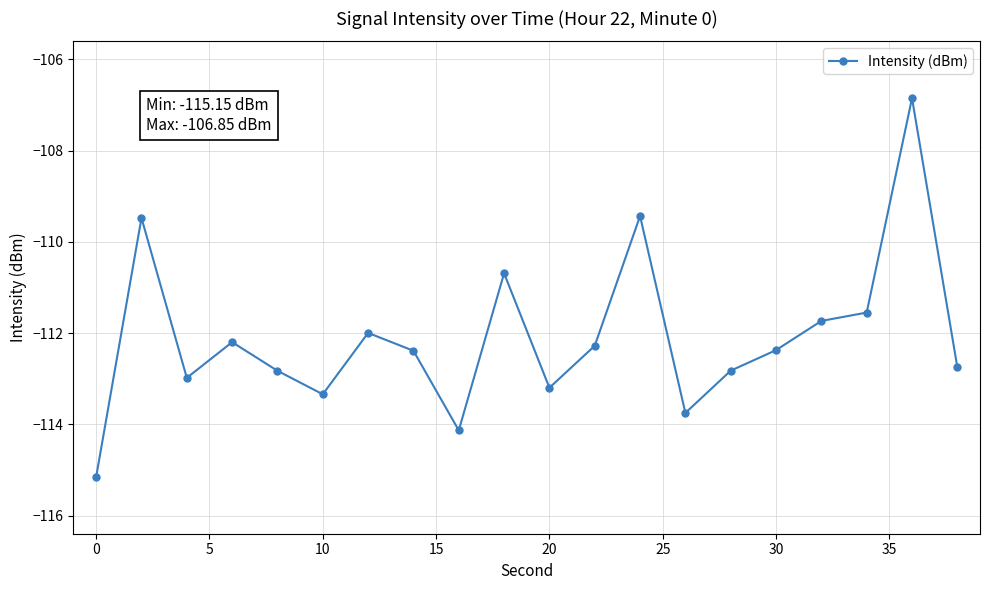

What is the smallest value displayed?

-115.2